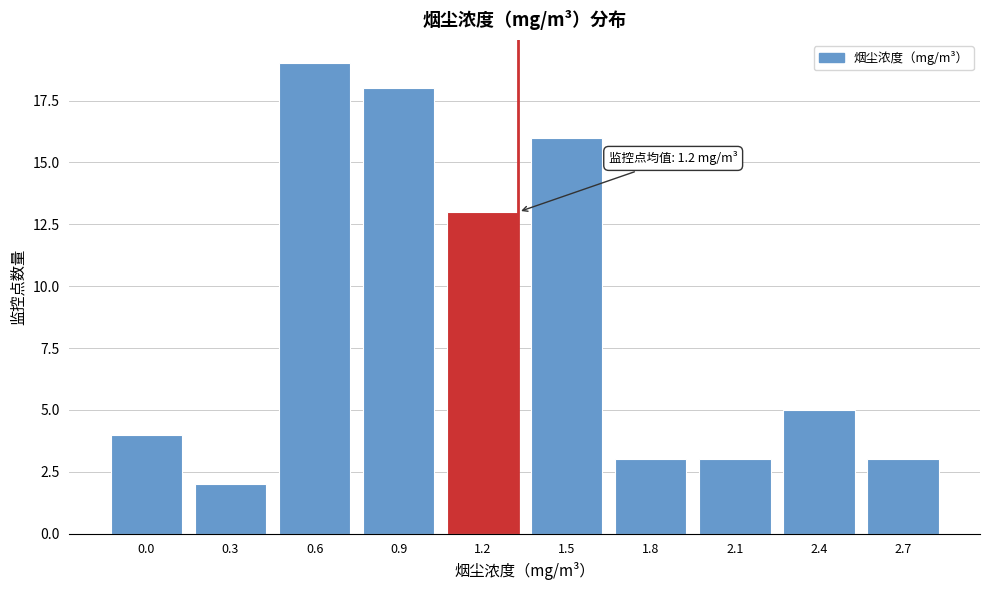

Reading right to left, extract all data points from this chart.

2.7=3	2.4=5	2.1=3	1.8=3	1.5=16	1.2=13	0.9=18	0.6=19	0.3=2	0.0=4